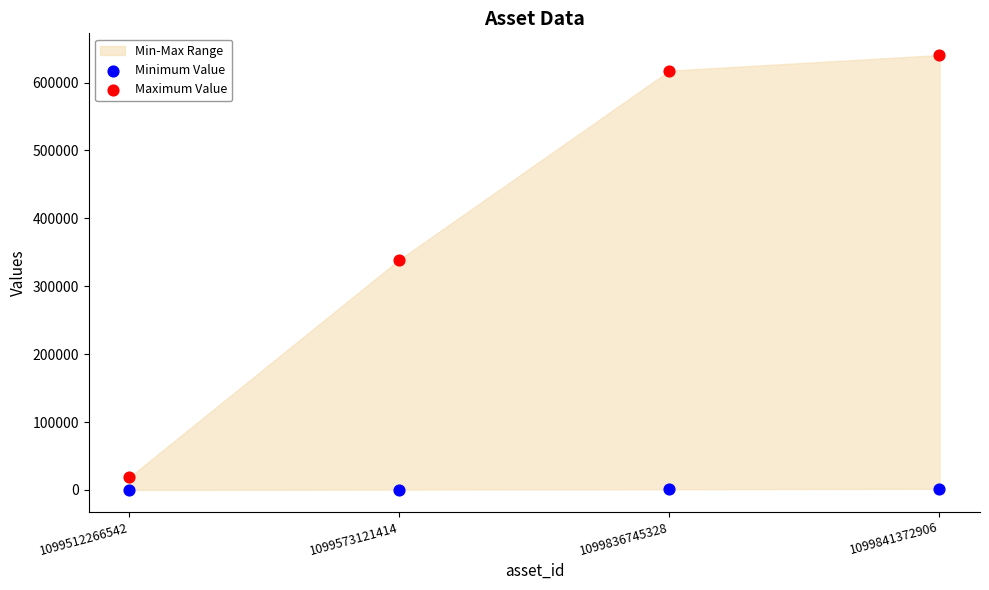

Which series reaches the maximum Y coordinate?

Maximum Value